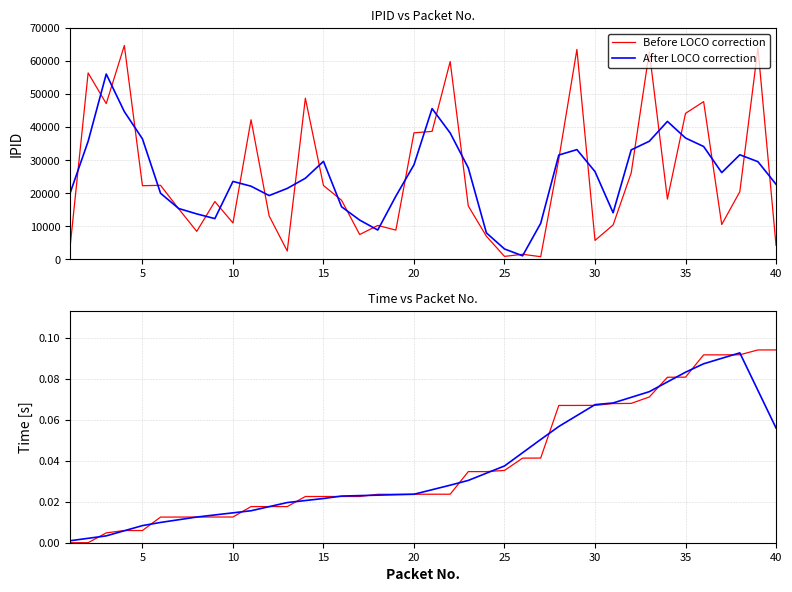

Between 35 and 25, which is larger?

35